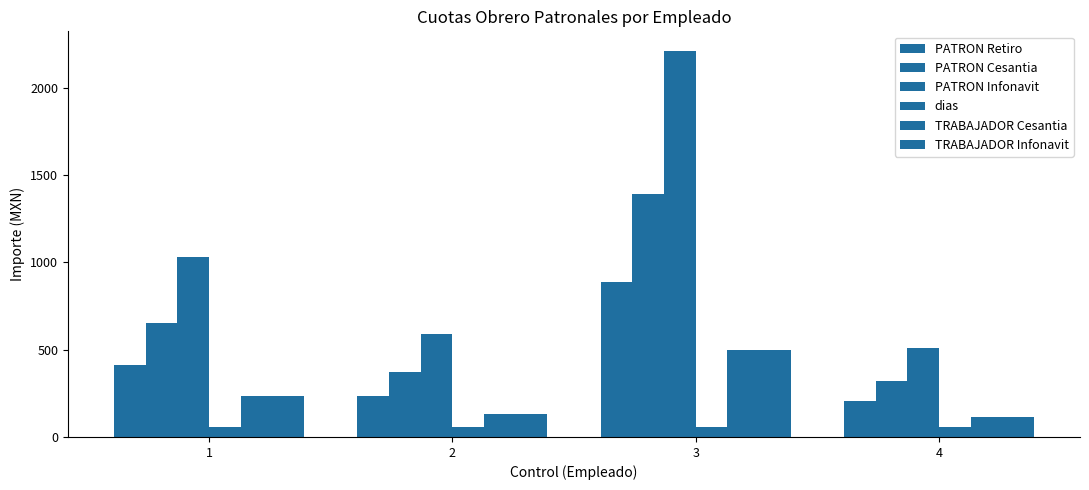

Which category has the lowest value across all series?

1